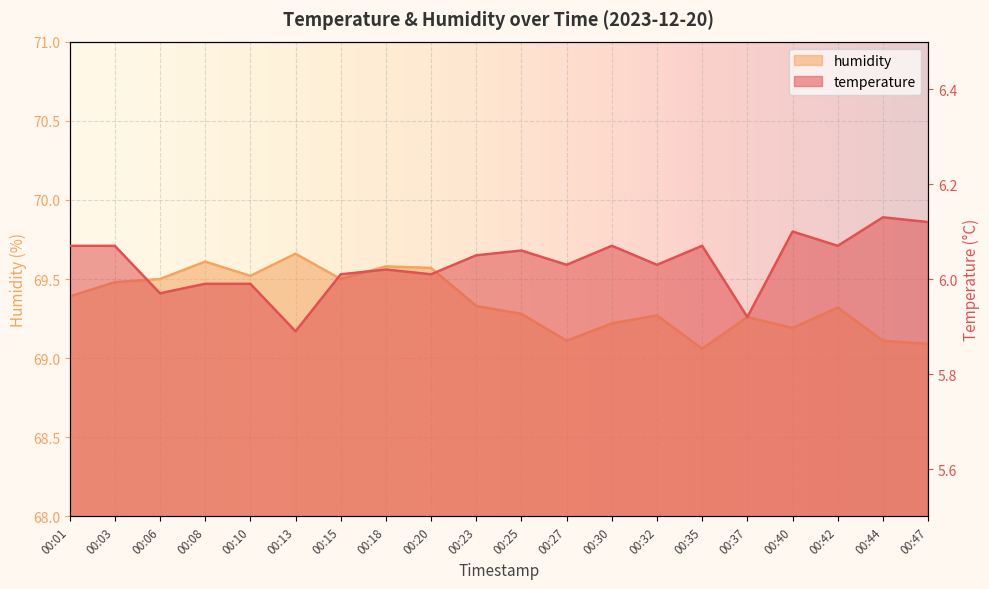

How many data points does each series have?

20